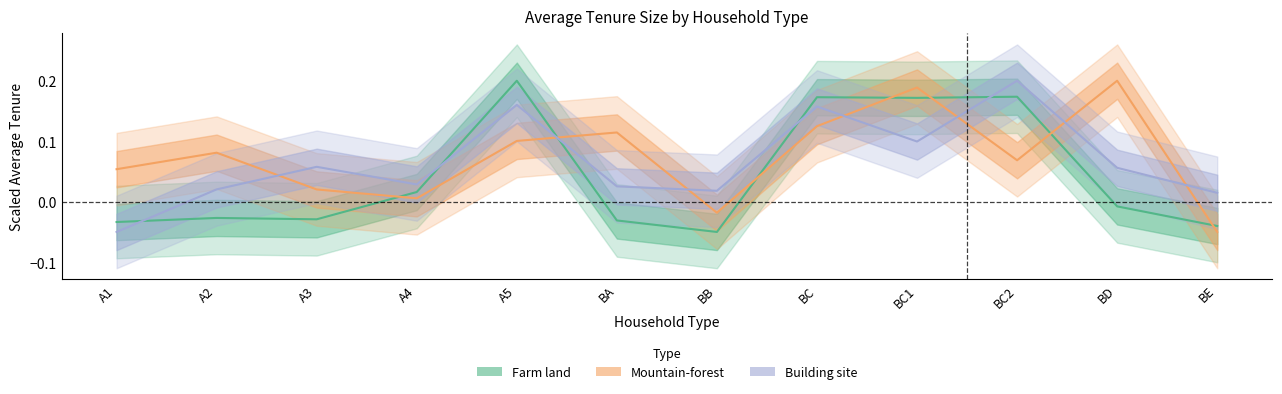

Where do avg_tenure_mountain and avg_tenure_building first cross each other?

A2 and A3